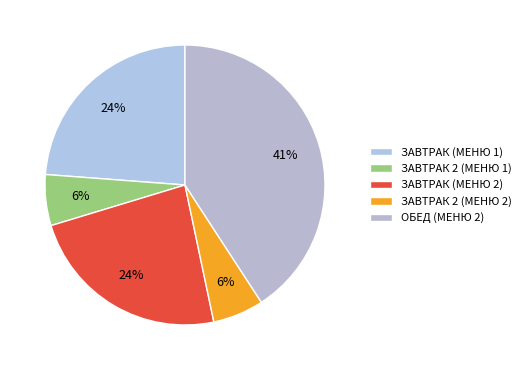

How many segments does this pie chart have?

5